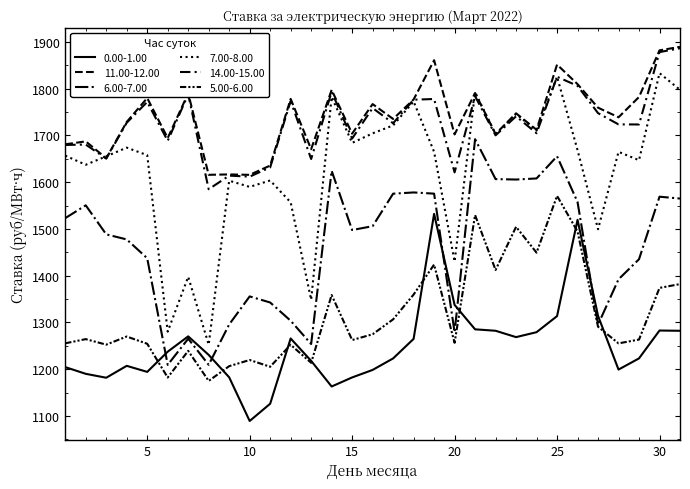

What is the average value of the 0.00-1.00 series?

1250.0